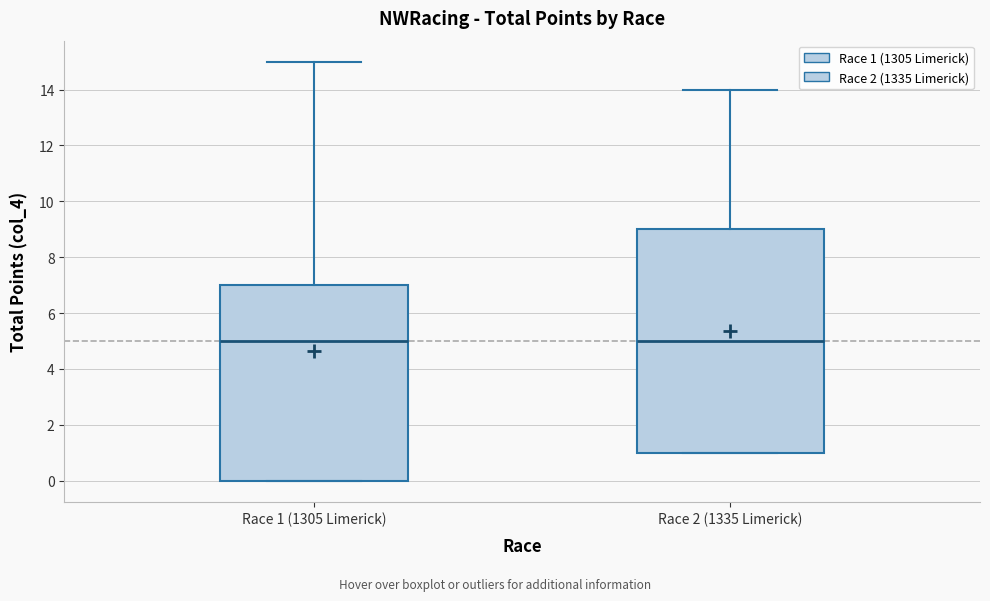

Which box is the tallest, from its lower edge to its upper edge?

Race 2 (1335 Limerick)